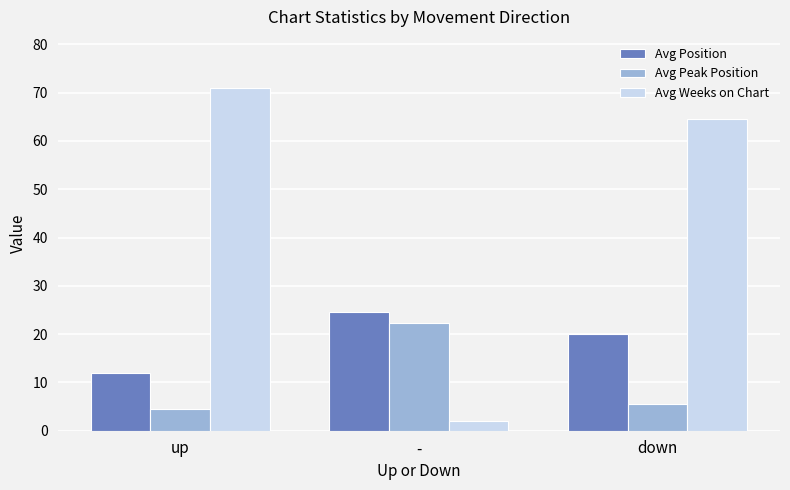

What is the label of the 3rd bar from the right?

up